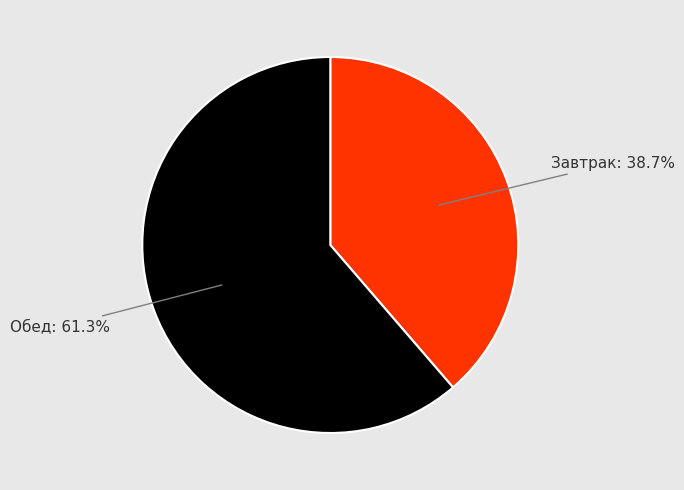

Count the number of slices in the pie.

2